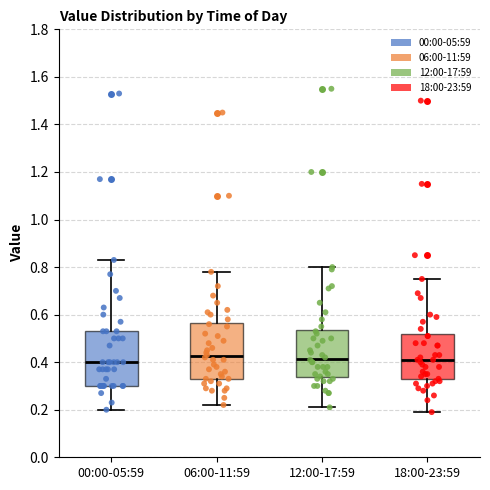

Reading left to right, transcribe this box plot: for each box, give where its median line is, the range the box spans, and where its two whiskers end, as read against the y-axis. The values are not printed on the chart, so give them approximately, as read against the axis.

00:00-05:59: median 0.40, box 0.30 to 0.54, whiskers 0.20 to 0.84
06:00-11:59: median 0.42, box 0.34 to 0.56, whiskers 0.22 to 0.78
12:00-17:59: median 0.42, box 0.34 to 0.54, whiskers 0.22 to 0.80
18:00-23:59: median 0.42, box 0.32 to 0.52, whiskers 0.20 to 0.76